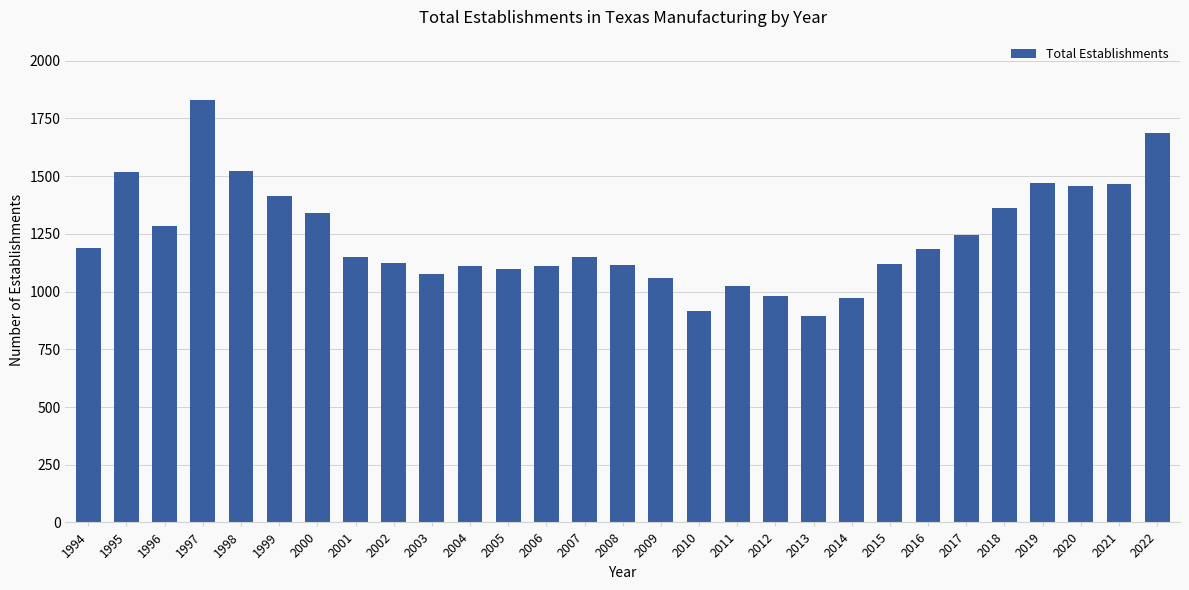

What value does the data have at 1997, to the nearest 50?

1850